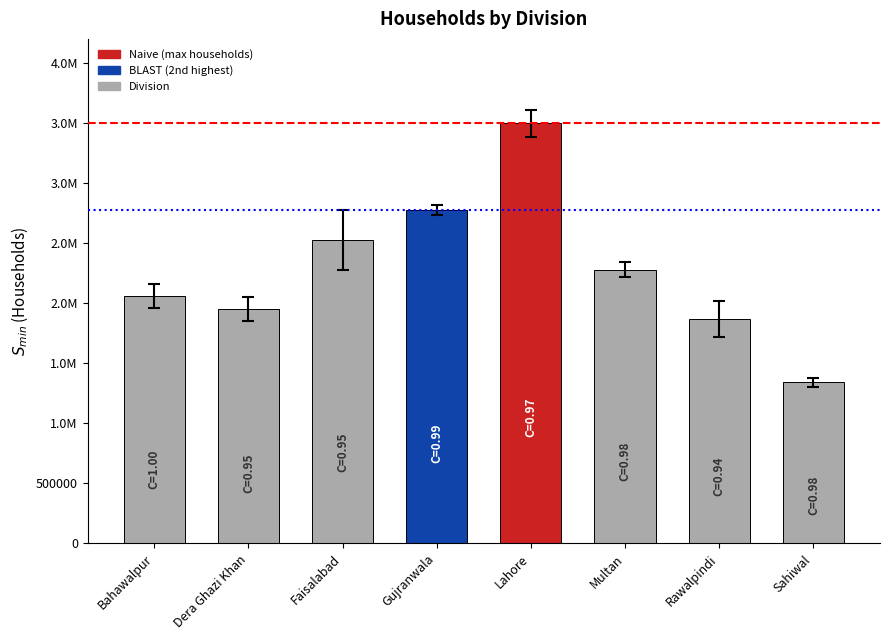

List the labels in order of value, smallest first.

Sahiwal, Rawalpindi, Dera Ghazi Khan, Bahawalpur, Multan, Faisalabad, Gujranwala, Lahore